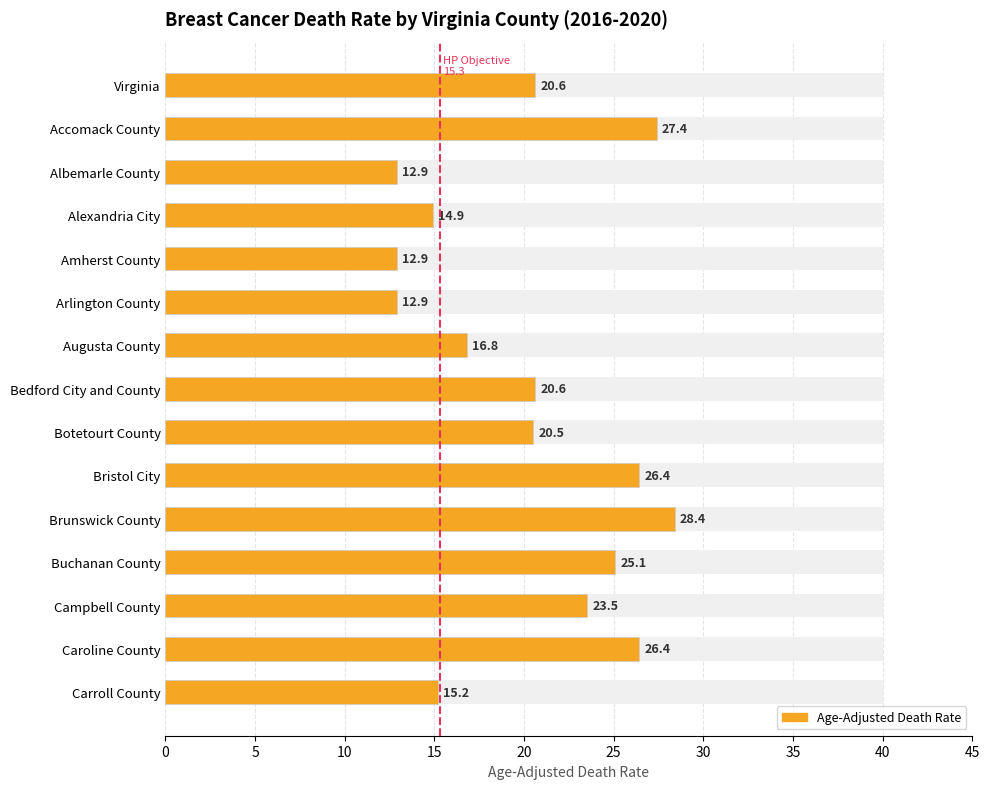

What is the change in value from Accomack County to Augusta County?

-10.6